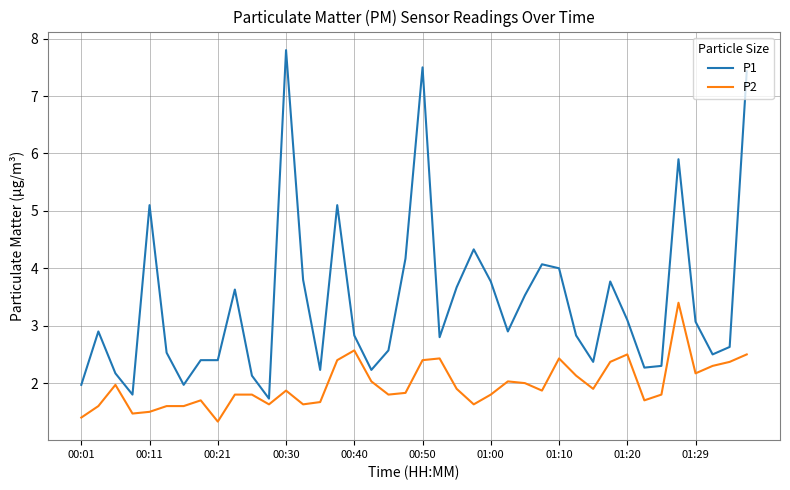

List the series in order of their overall mean, highest first.

P1, P2